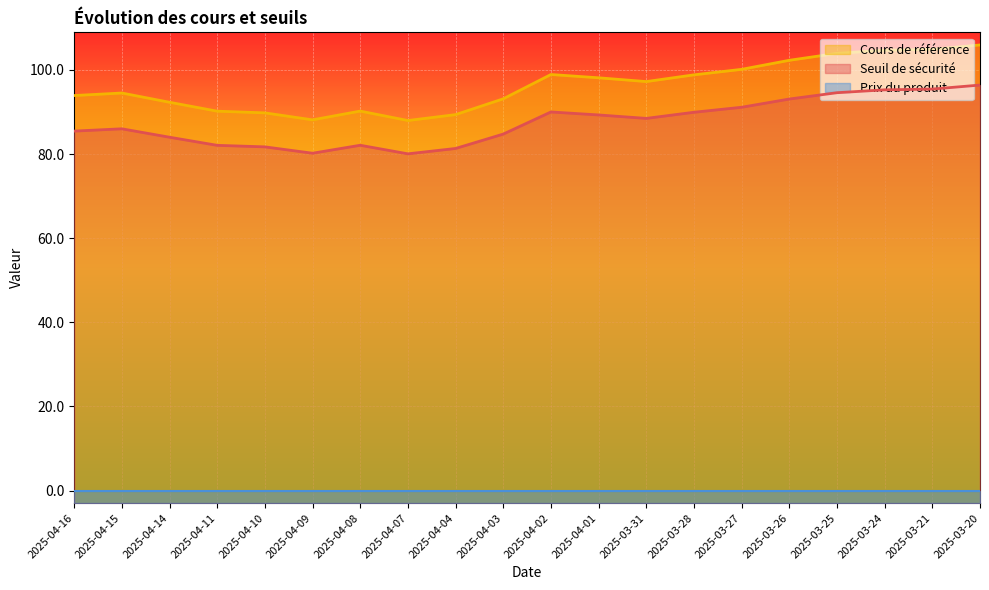

How many values in the Cours de référence series exceed 97?

10